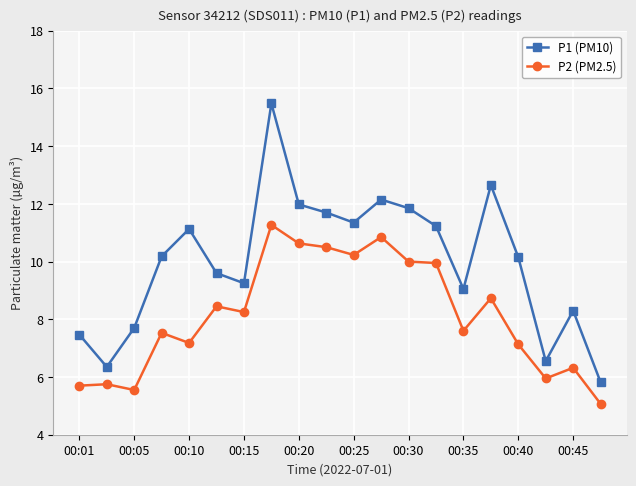

What is the sum of all P2 (PM2.5) values?

162.6